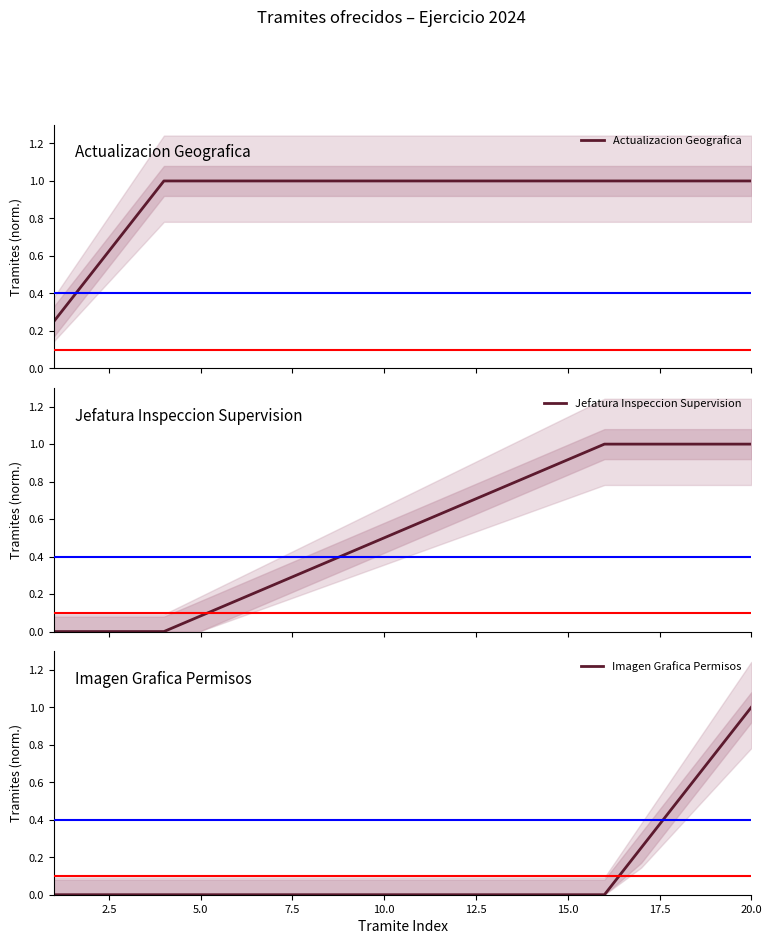

Which series has the largest total across all categories?

Actualizacion Geografica